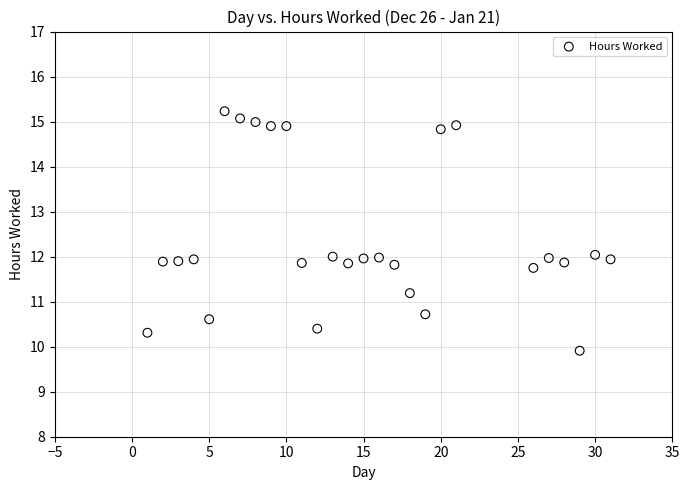

What is the range of Y values (max minus min)?

5.3